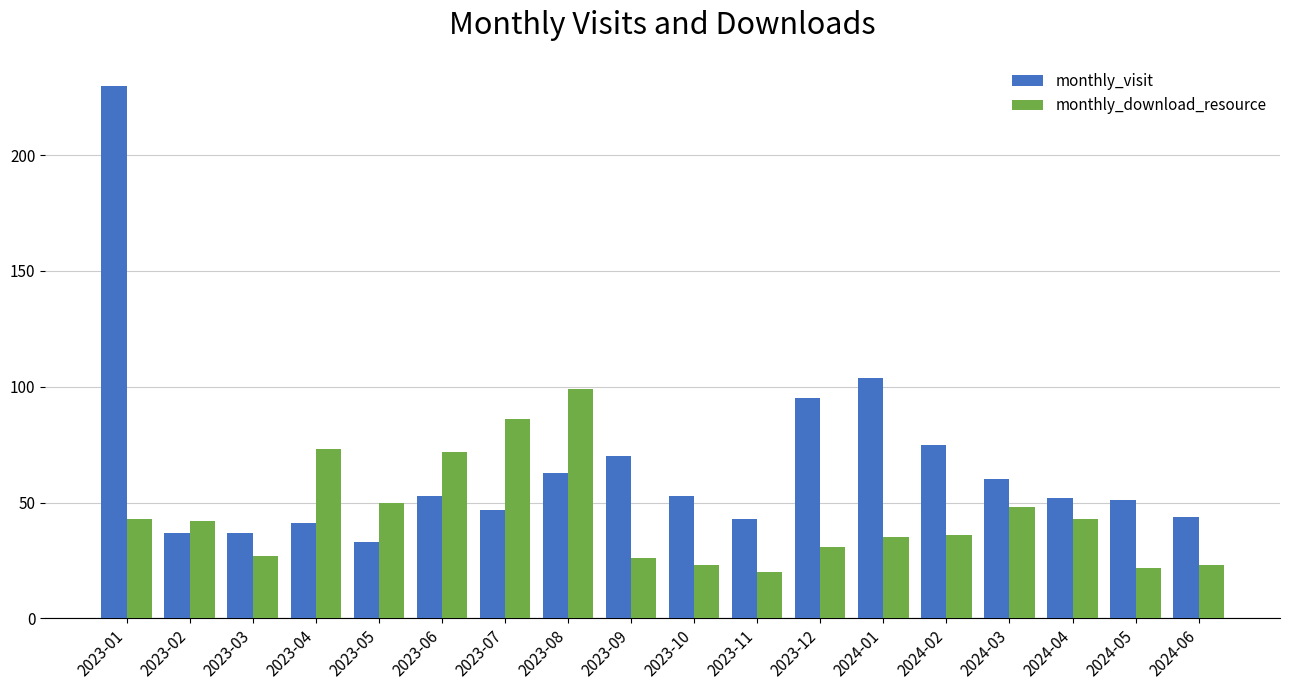

Between 2023-08 and 2024-05, which series saw the biggest shift?

monthly_download_resource